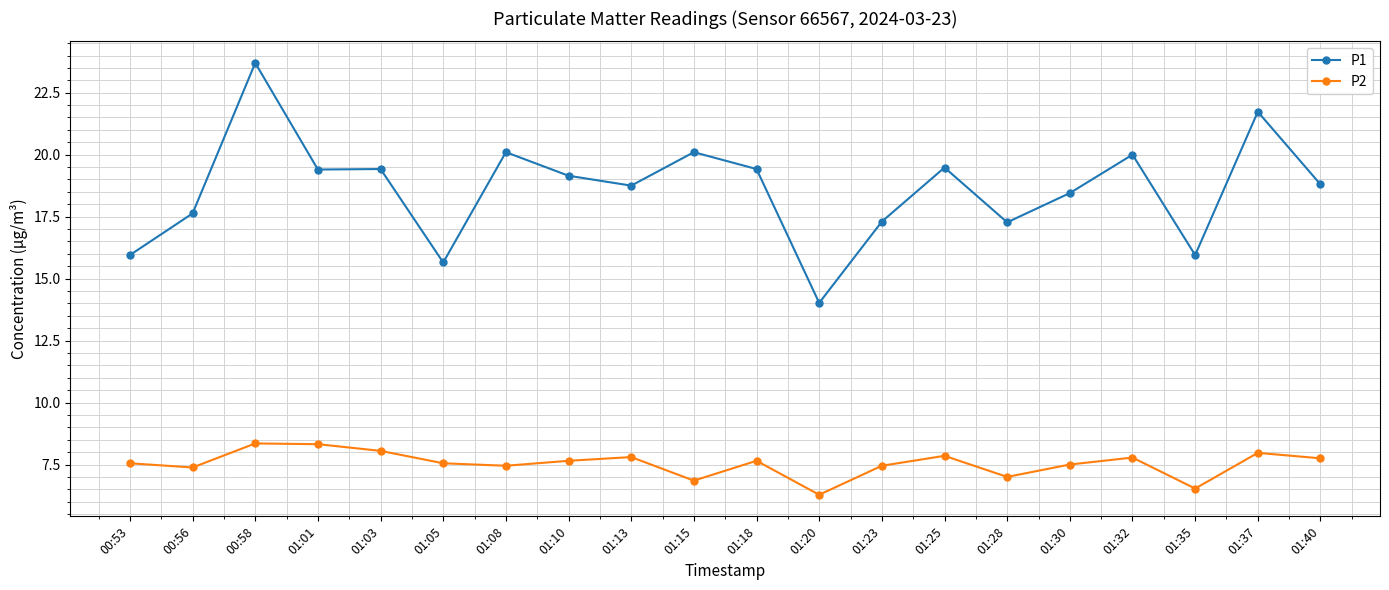

At which category does the chart reach its peak across all series?

00:58